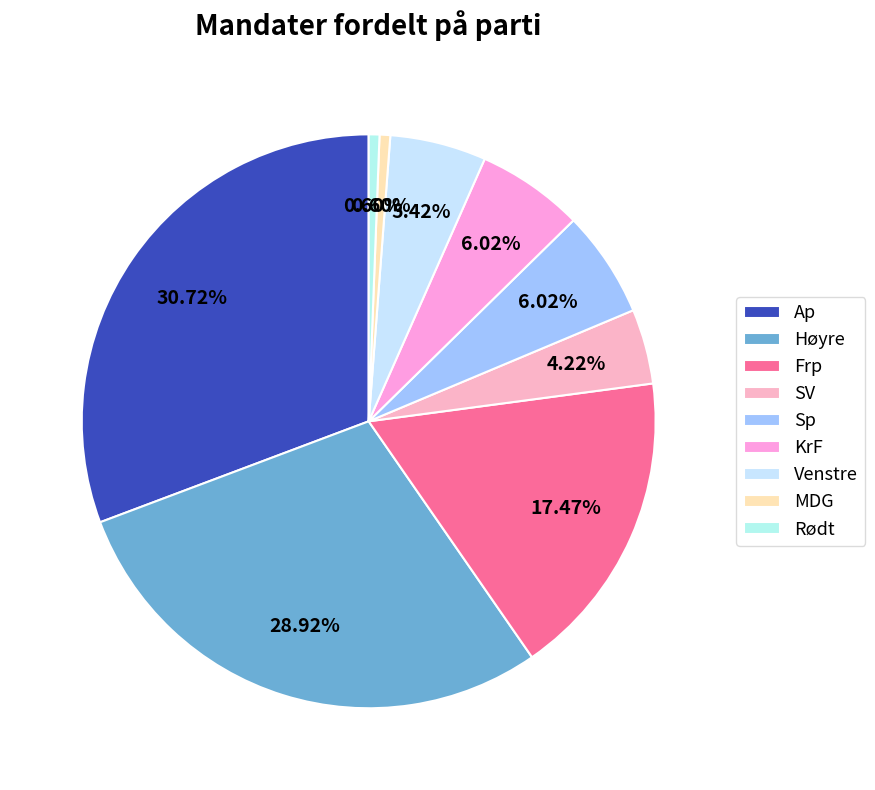

How many slices are in this pie chart?

9